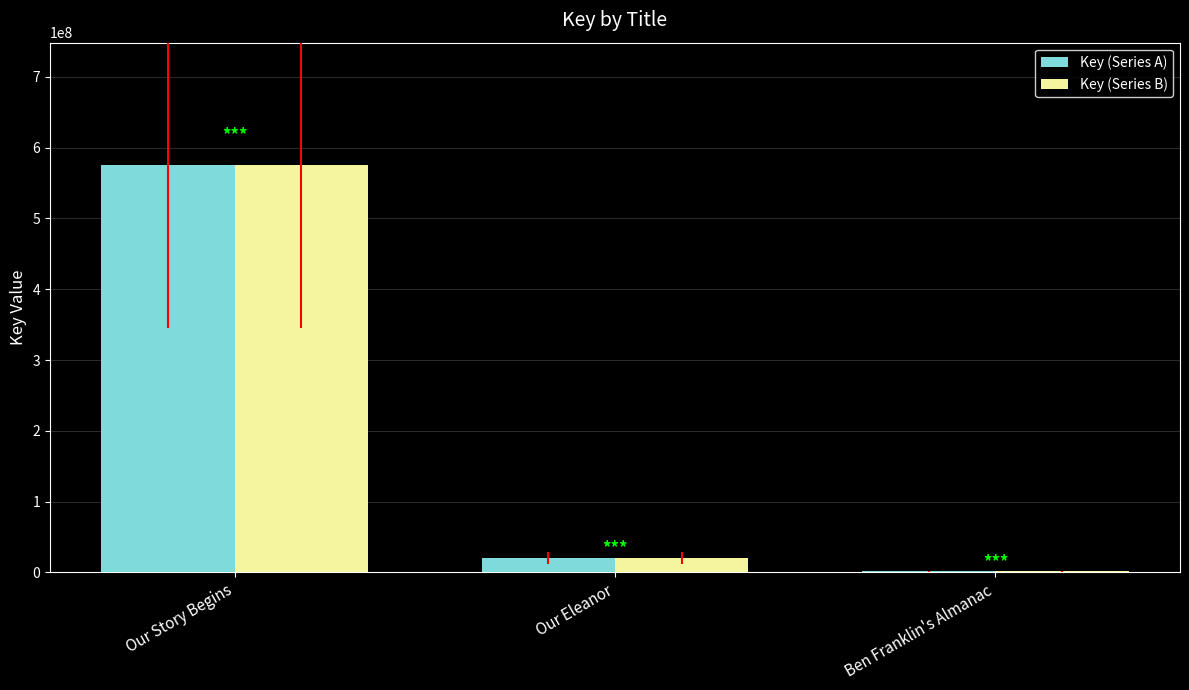

At which category does the chart reach its peak across all series?

Our Story Begins